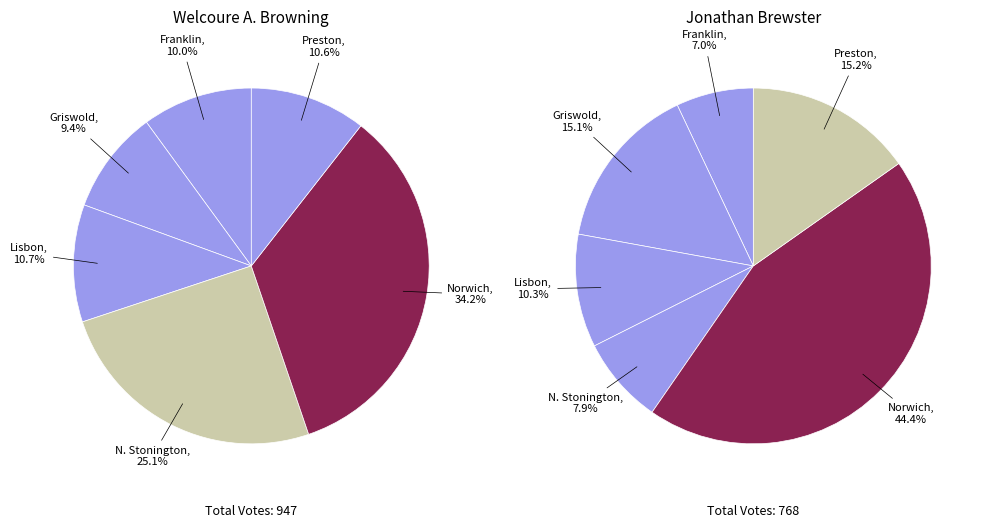

What percentage is the Griswold slice, to the nearest percent?

9%